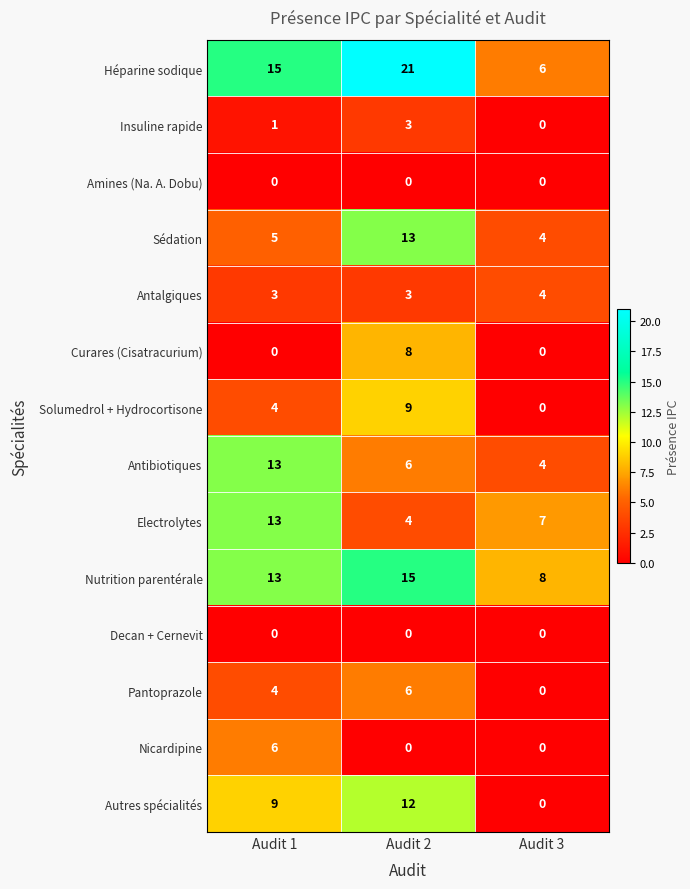

Count the number of data series in this chart.

14